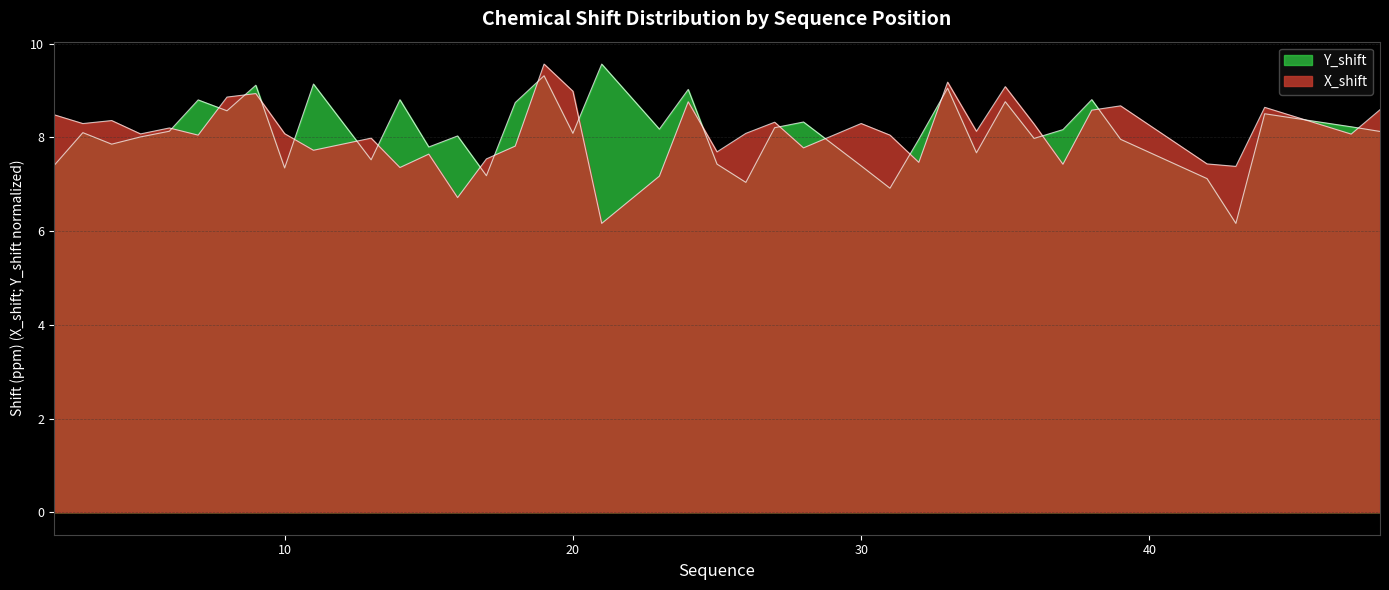

Which series has the widest spread of values?

Y_shift